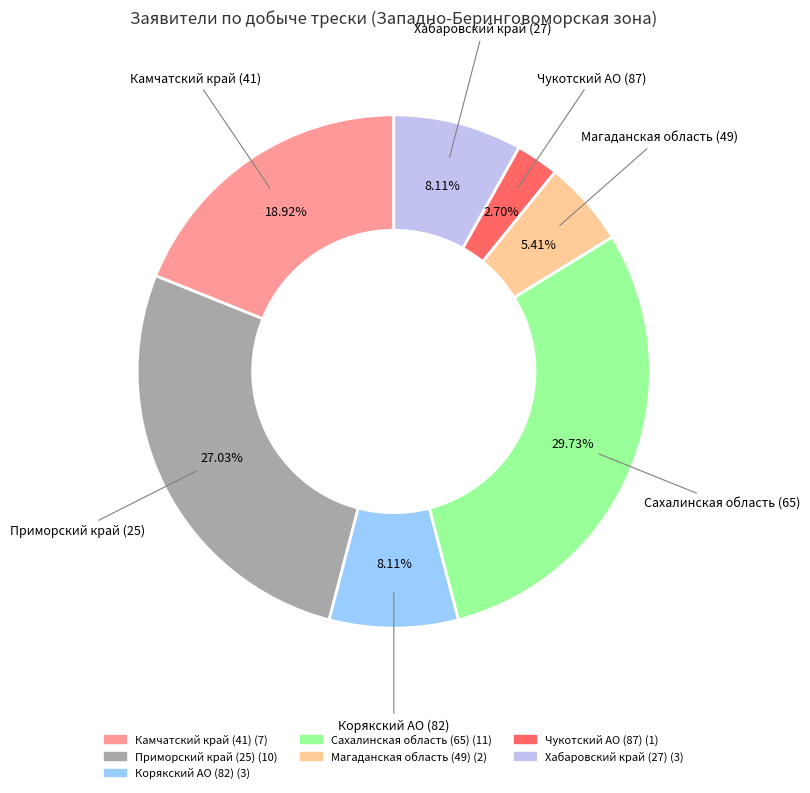

Is there a majority slice in this chart?

No